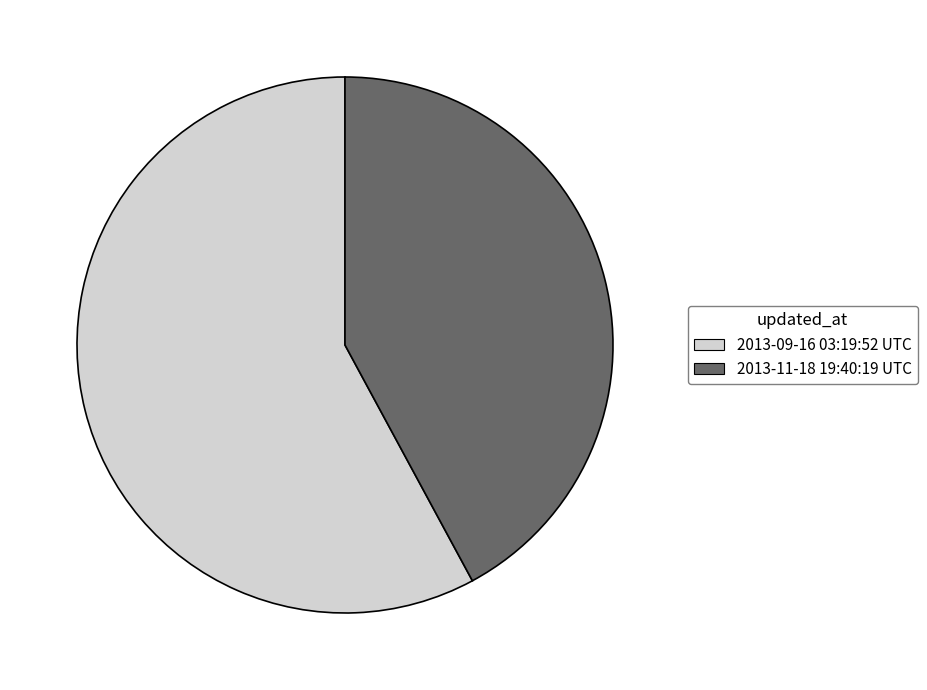

Does 2013-09-16 03:19:52 UTC represent more than half of the total?

Yes